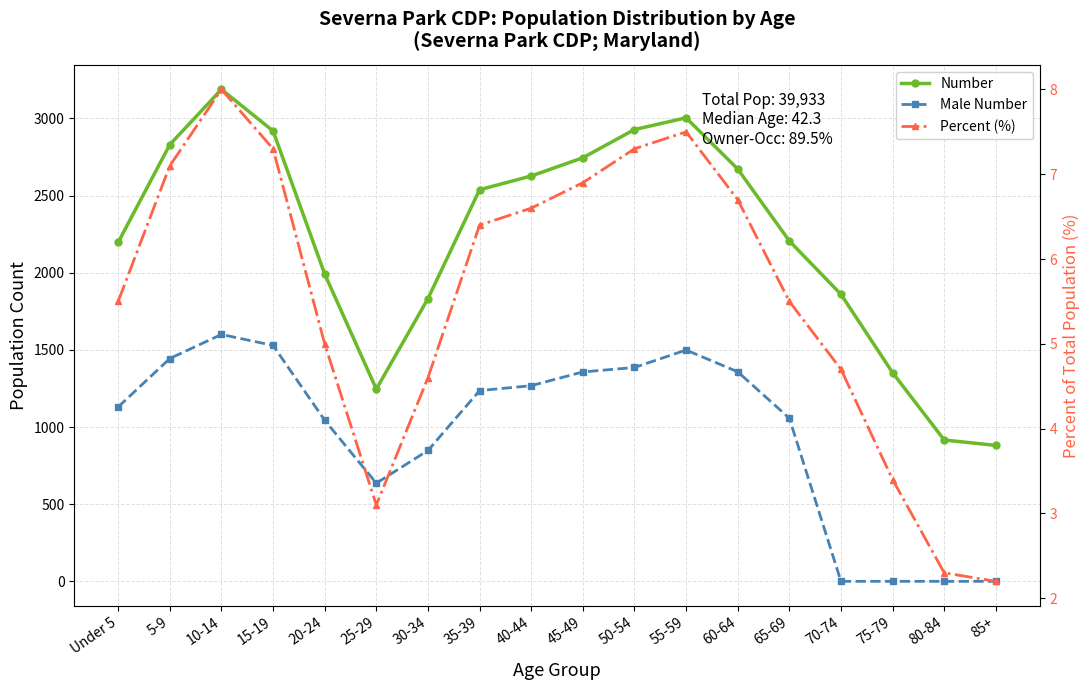

Reading left to right, what are all the values shown in this chart?

Number: 2197.0	2830.0	3188.0	2919.0	1992.0	1246.0	1832.0	2538.0	2627.0	2745.0	2928.0	3004.0	2672.0	2206.0	1860.0	1352.0	916.0	881.0
Male Number: 1130.0	1444.0	1600.0	1529.0	1044.0	636.0	848.0	1236.0	1268.0	1357.0	1386.0	1499.0	1358.0	1057.0	0.0	0.0	0.0	0.0
Percent (%): 5.5	7.1	8.0	7.3	5.0	3.1	4.6	6.4	6.6	6.9	7.3	7.5	6.7	5.5	4.7	3.4	2.3	2.2